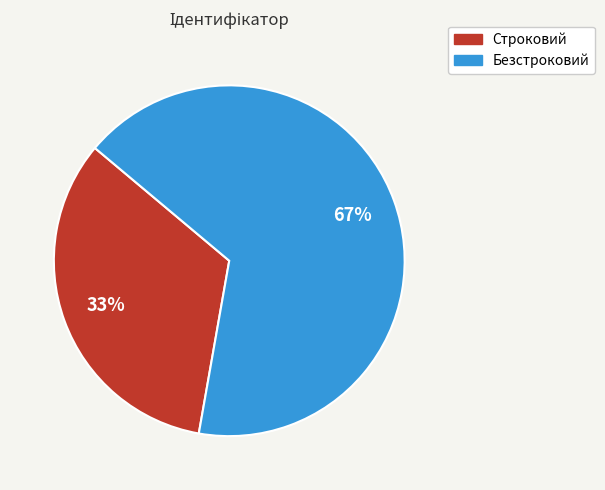

Is there any slice that represents more than half of the pie?

Yes